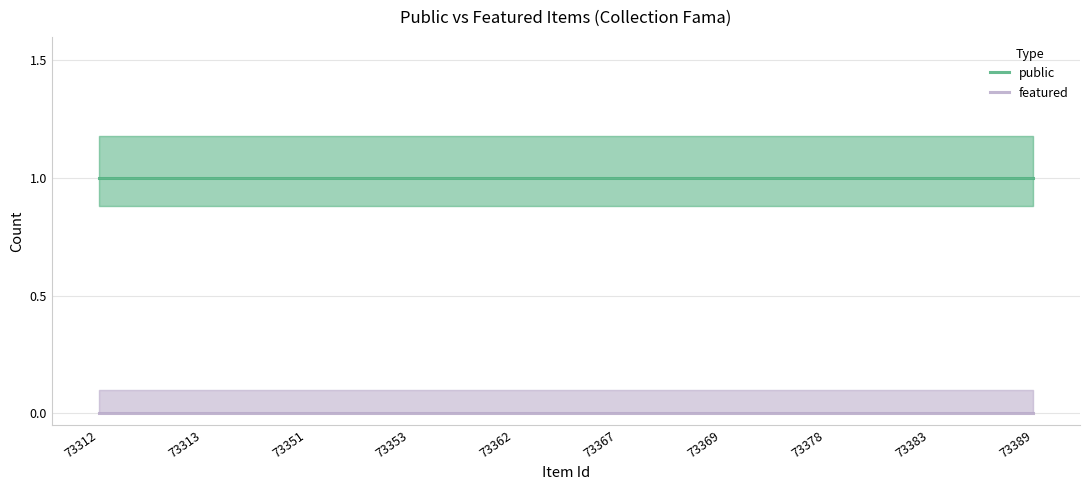

List the series in order of their peak value, highest first.

public, featured